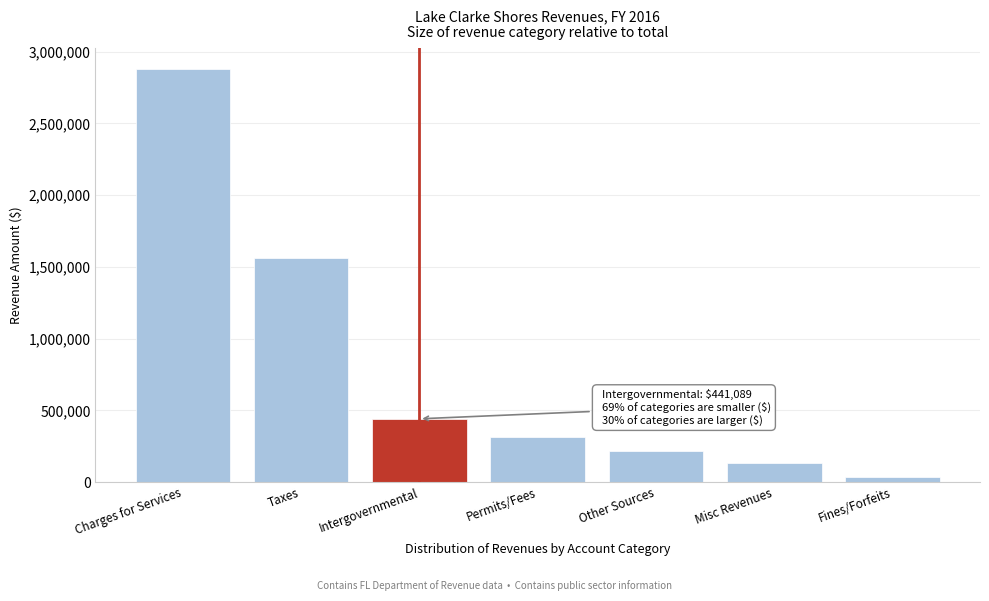

Reading left to right, what are all the values shown in this chart?

Charges for Services=2878866	Taxes=1561845	Intergovernmental=441089	Permits/Fees=317736	Other Sources=220000	Misc Revenues=131430	Fines/Forfeits=36972